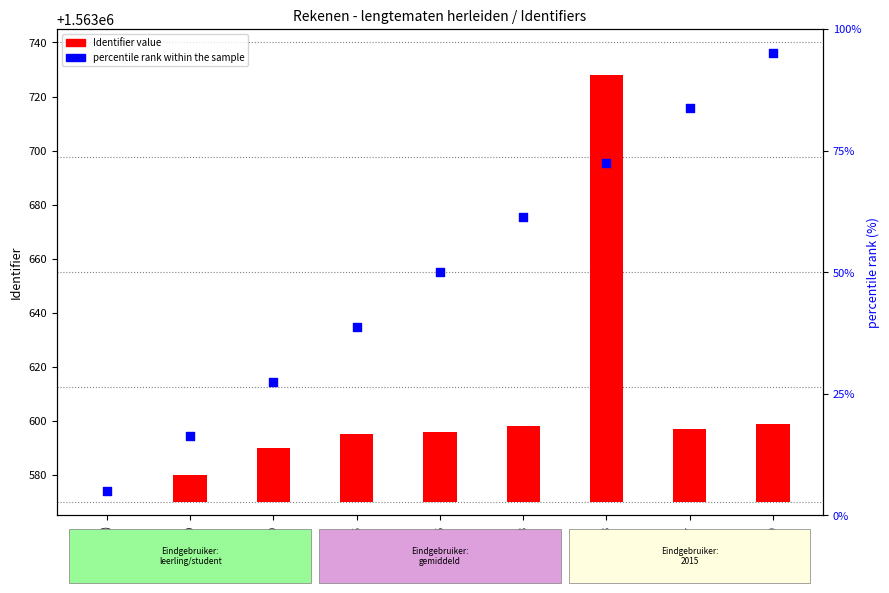

At how many categories does at least one series exceed 20?

7